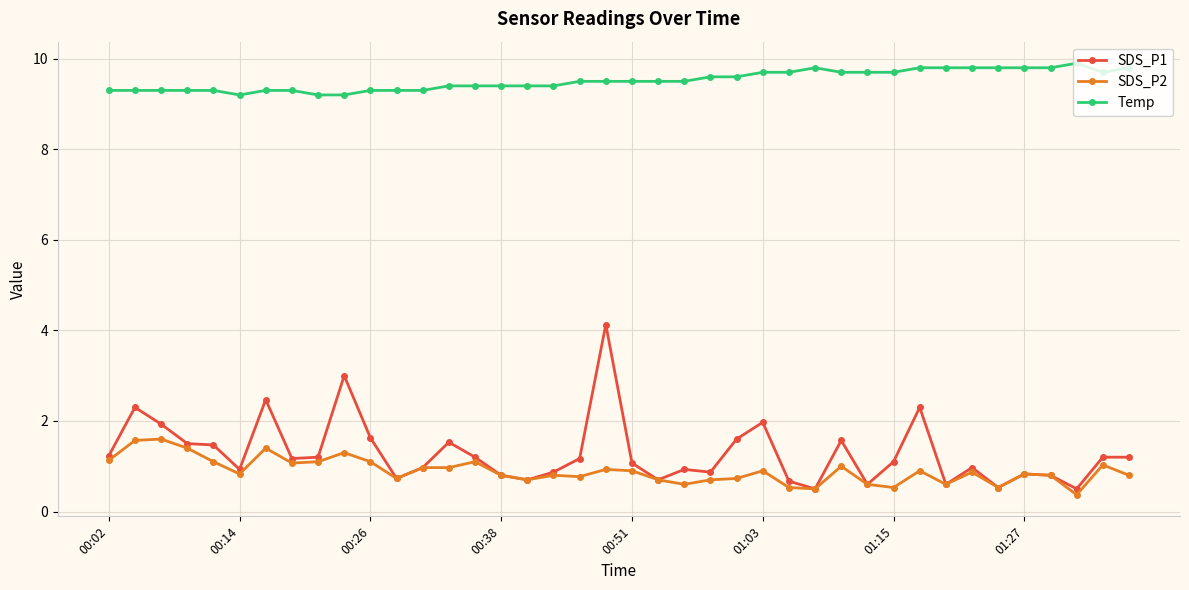

What is the average value of the Temp series?

9.5